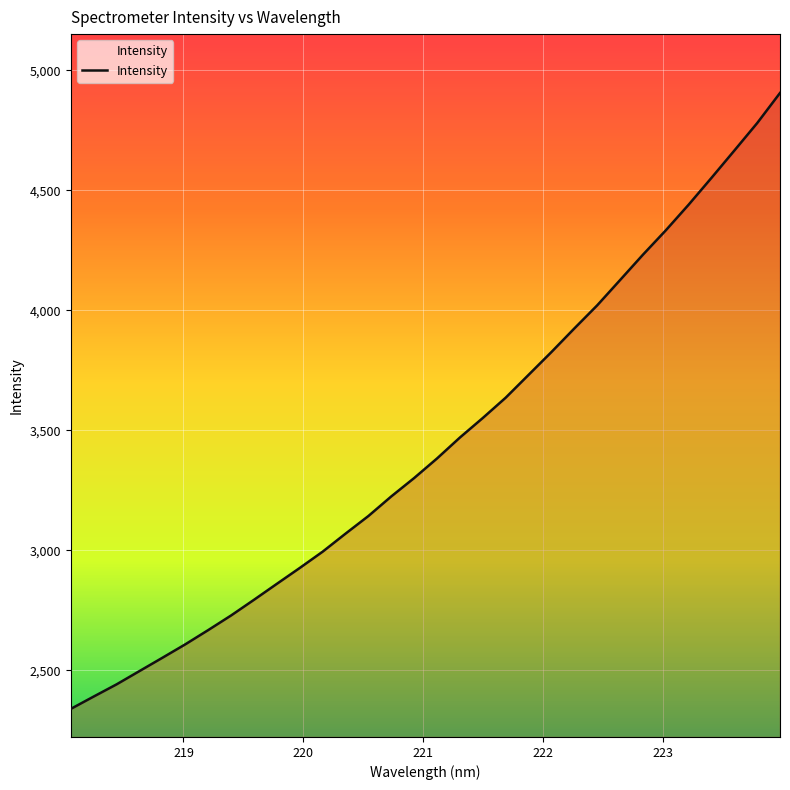

What is the smallest value displayed?

2339.2